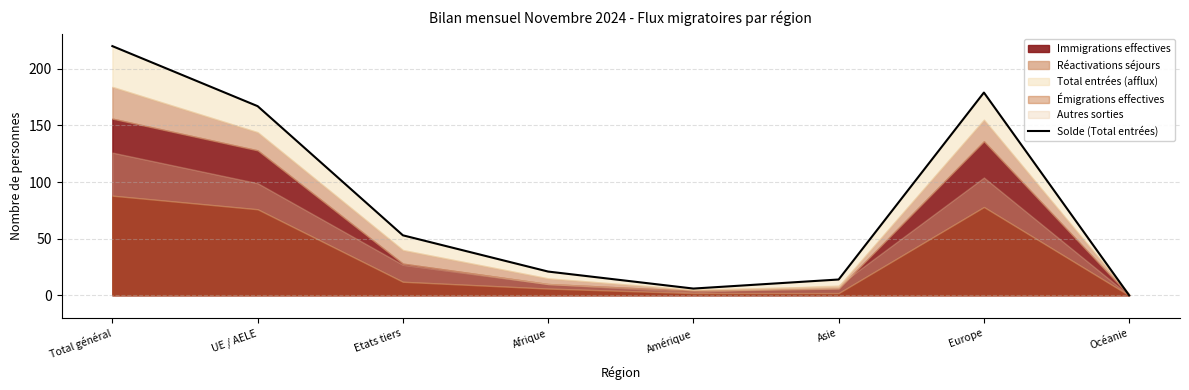

What is the difference between the second highest and second lowest values?

173